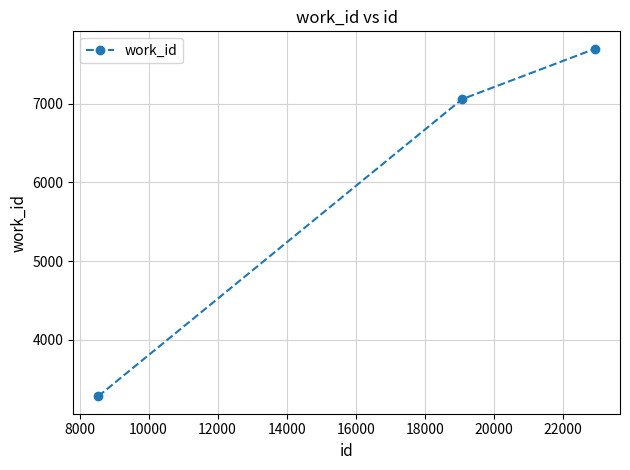

Reading right to left, transcribe all the data shown in this chart.

7702	7060	3278